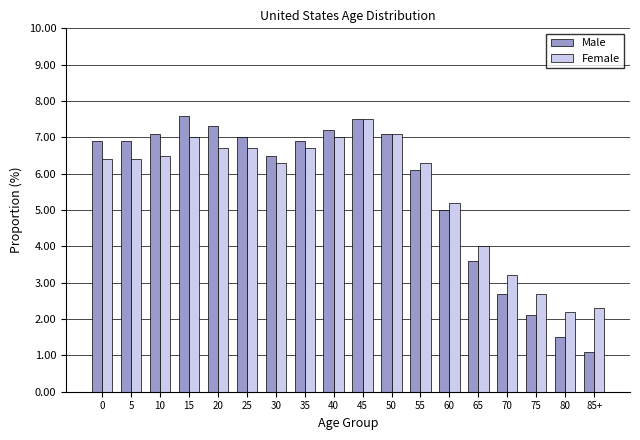

Which series has the widest spread of values?

Male